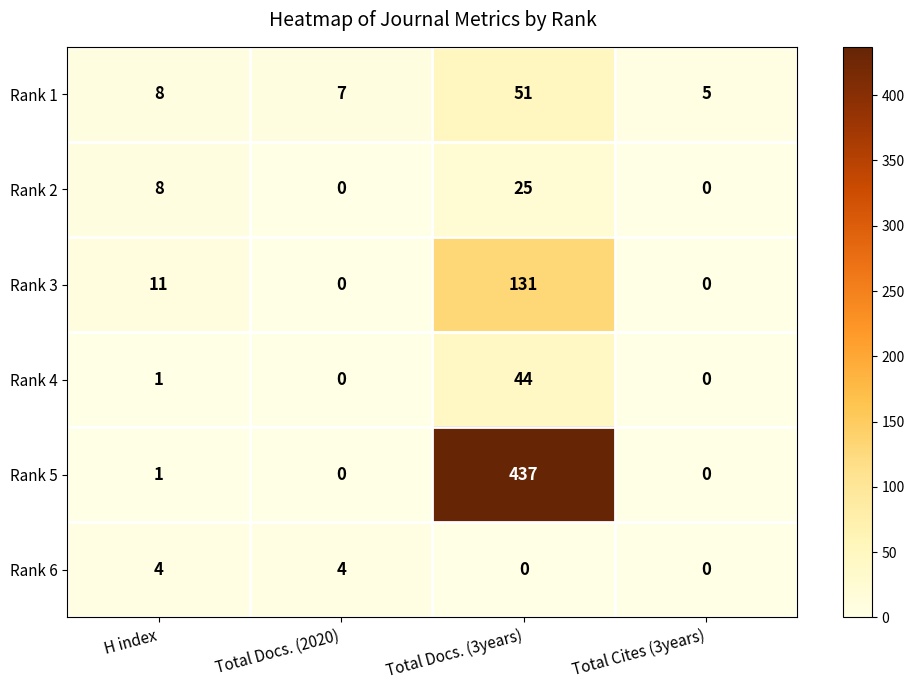

What is the maximum value for Rank 4?

44